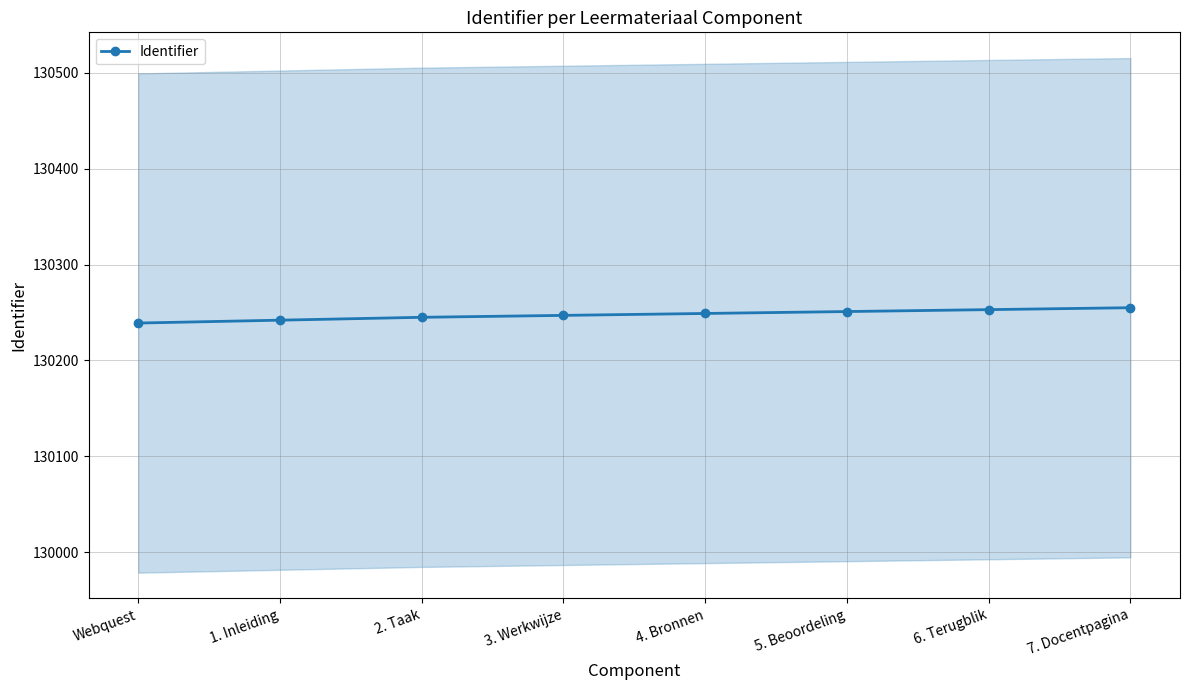

What is the maximum value shown in the chart?

130255